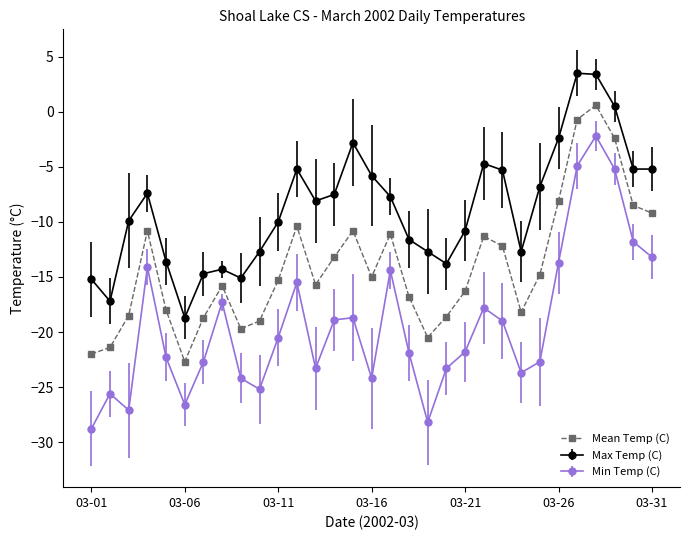

How many categories are shown in the chart?

31